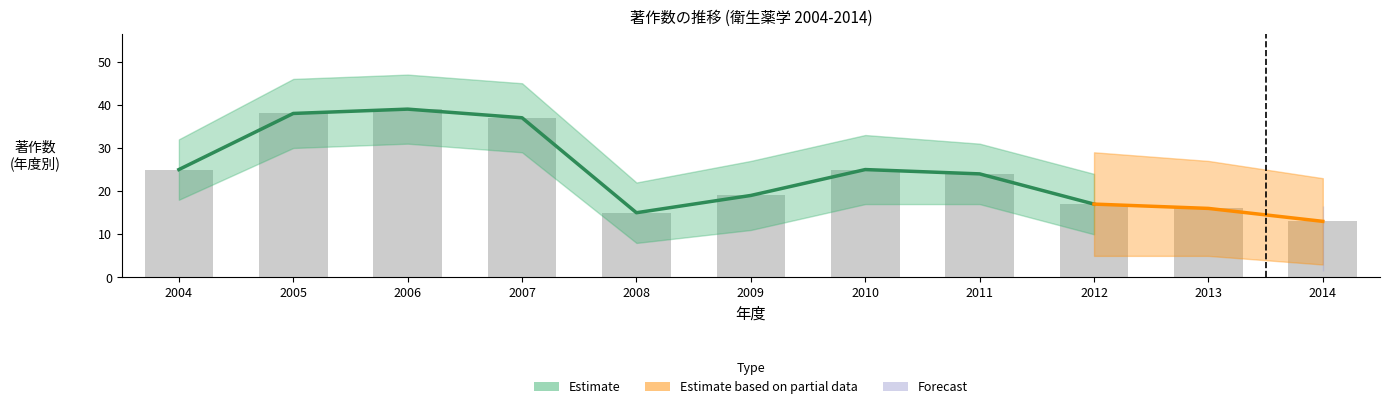

True or false: 著作(本務教員) has a value of 13 at 2014.

True